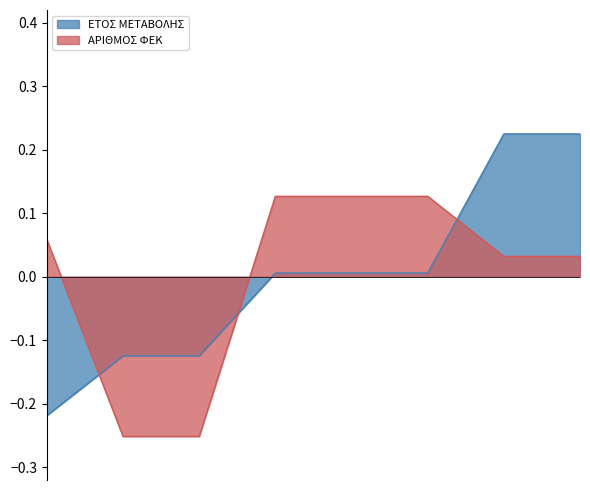

Which series changed the most between 10/10/1955 and 04/12/1997?

ΕΤΟΣ ΜΕΤΑΒΟΛΗΣ